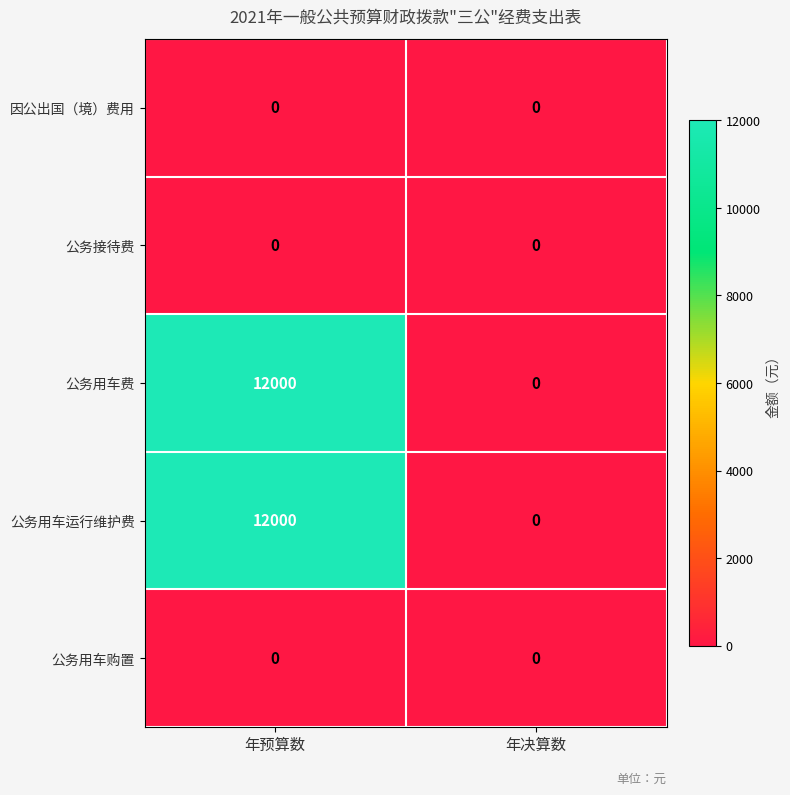

List the labels in order of 公务用车费 value, largest first.

年预算数, 年决算数